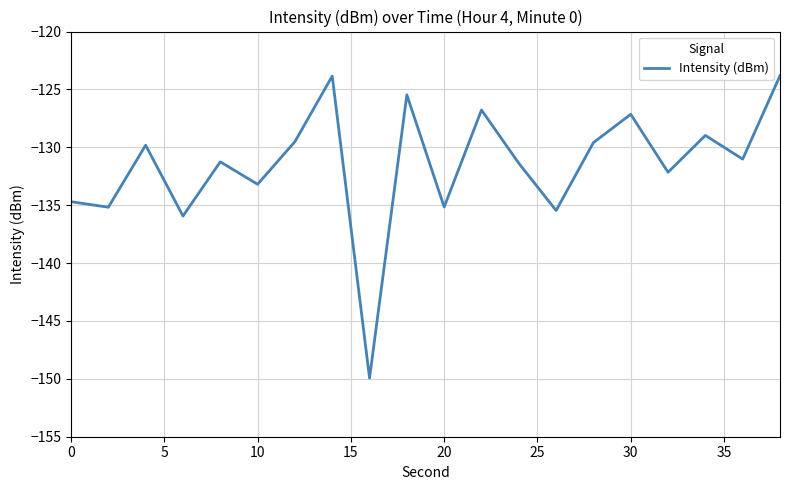

What is the minimum value shown in the chart?

-149.9